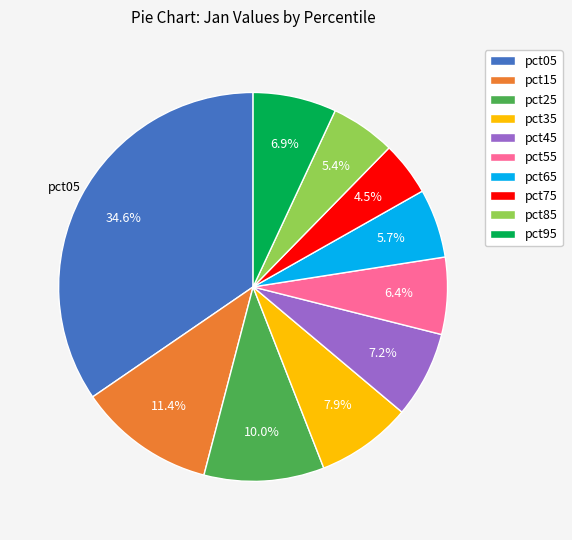

The pct45 slice represents 1% of the pie. True or false?

False